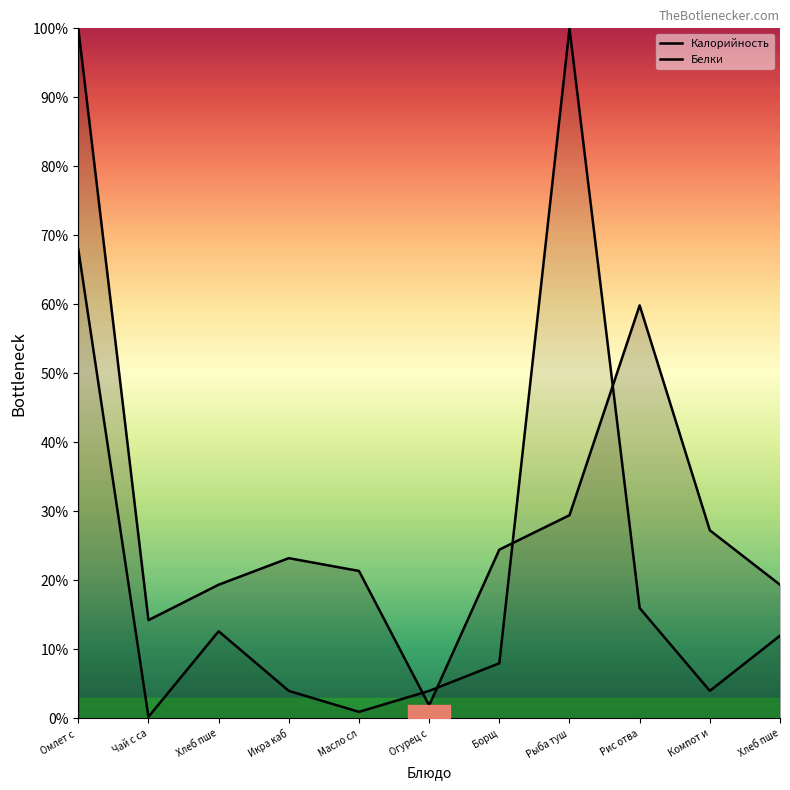

What is the difference between the highest and lowest values at Рыба туш?

70.5